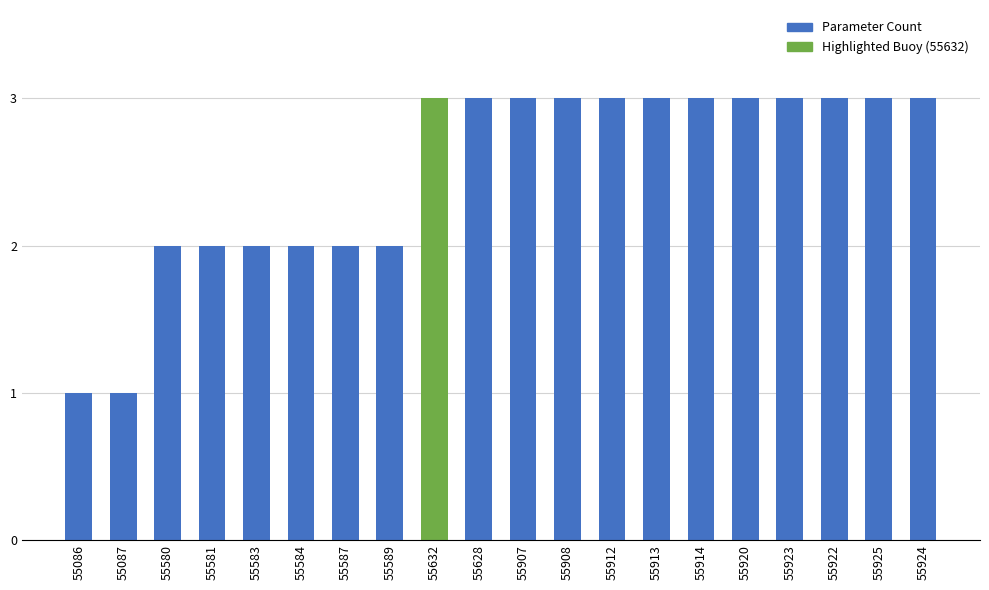

What is the greatest value displayed?

3